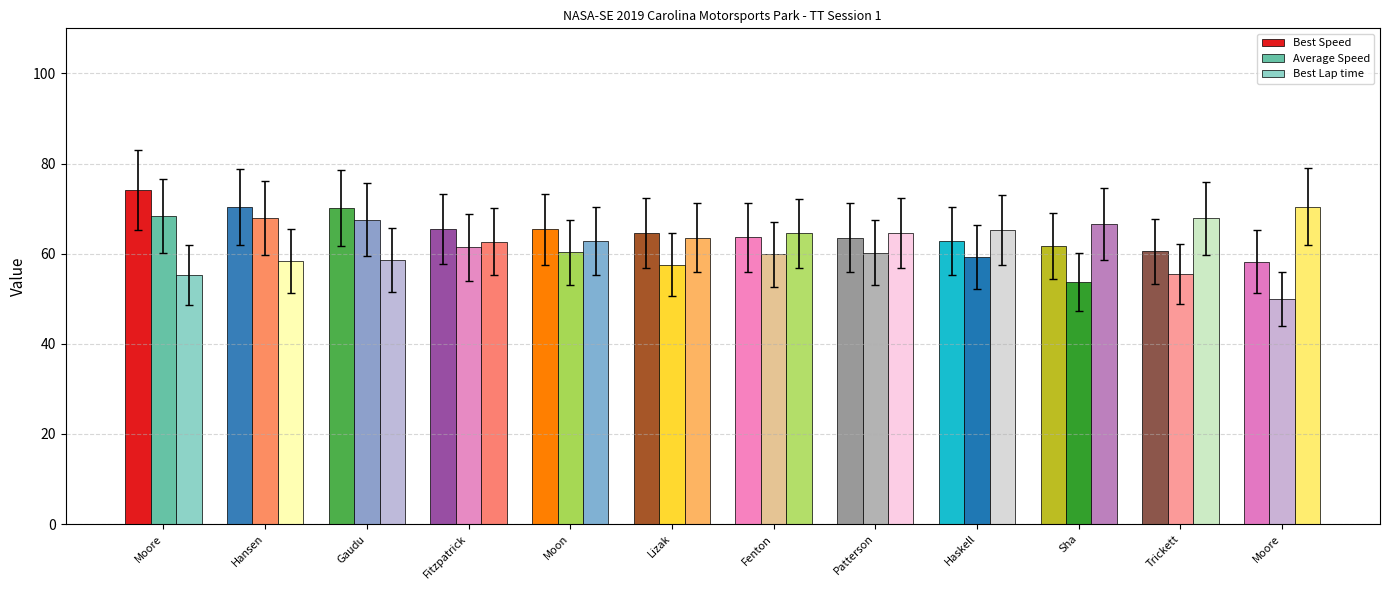

Does the chart contain any negative values?

No